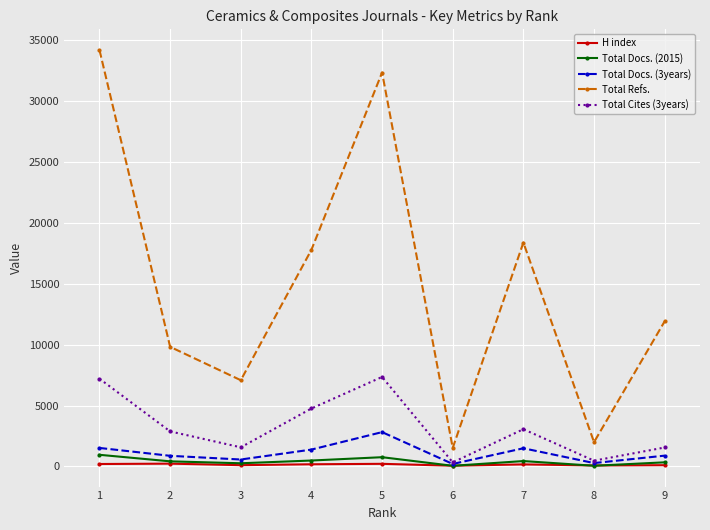

Which series changed the most between 4 and 7?

Total Cites (3years)